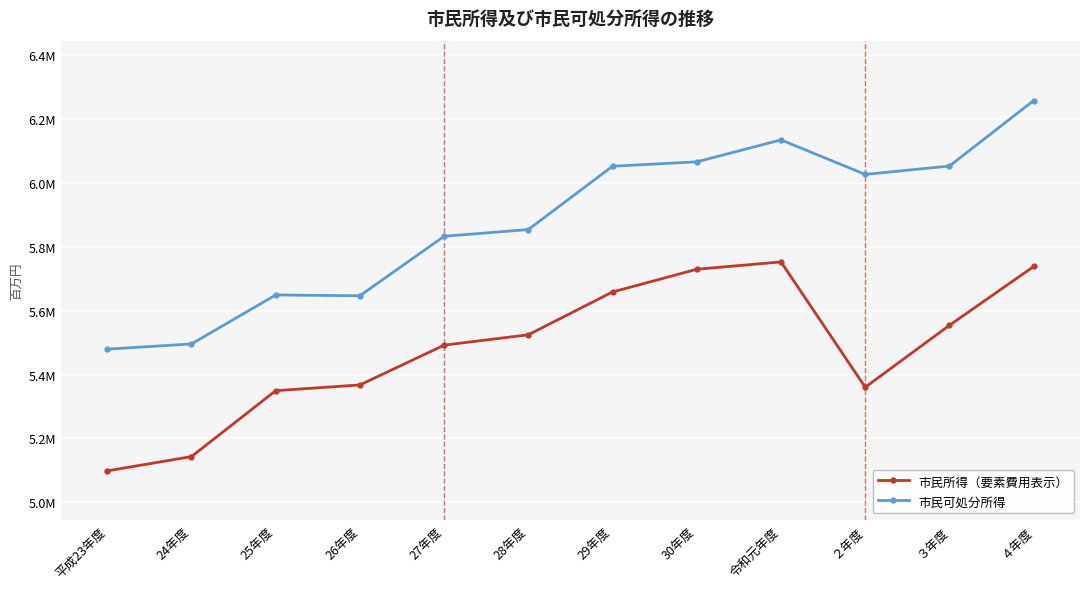

At which label is 市民所得（要素費用表示） closest to 5425767?

26年度